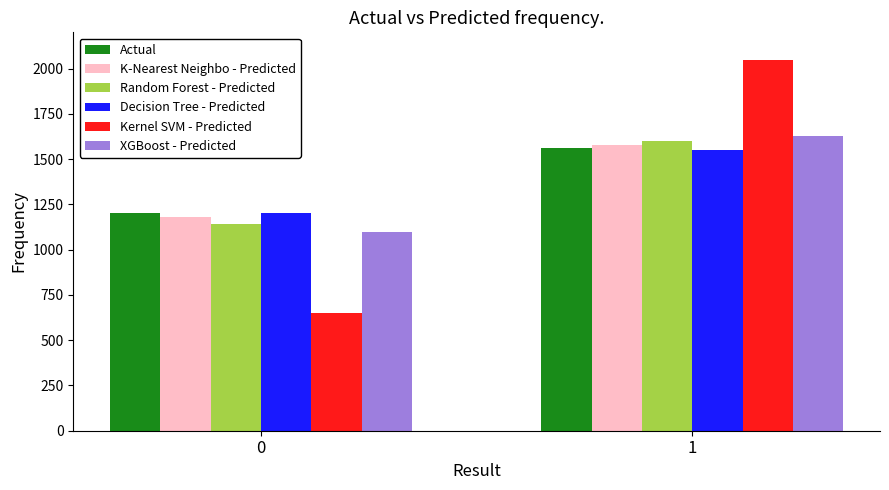

The K-Nearest Neighbo - Predicted series shows 753 at 0. True or false?

False